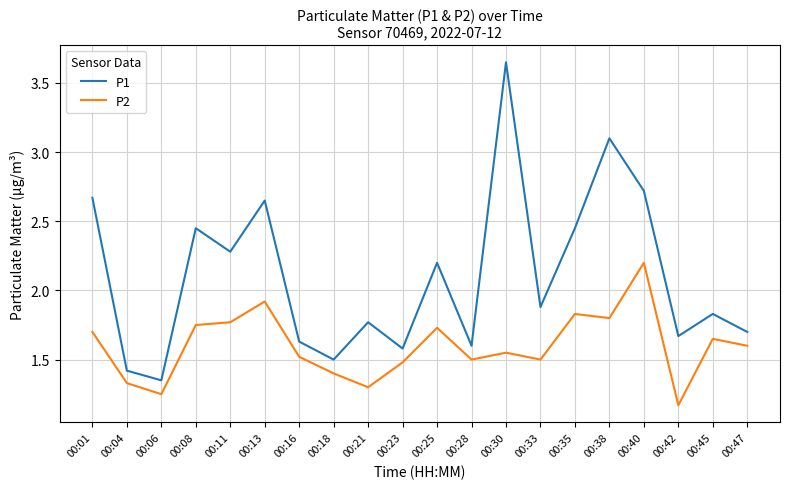

The value of P1 at 00:21 is 1.8. True or false?

True